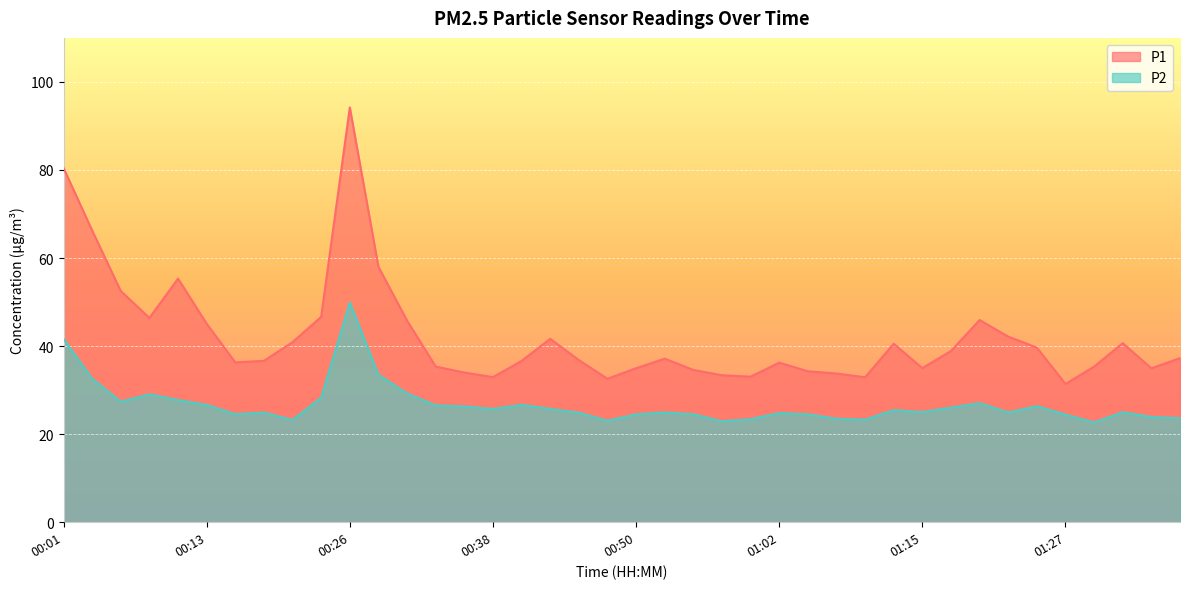

Where is P2 nearest to the value 36?

00:28